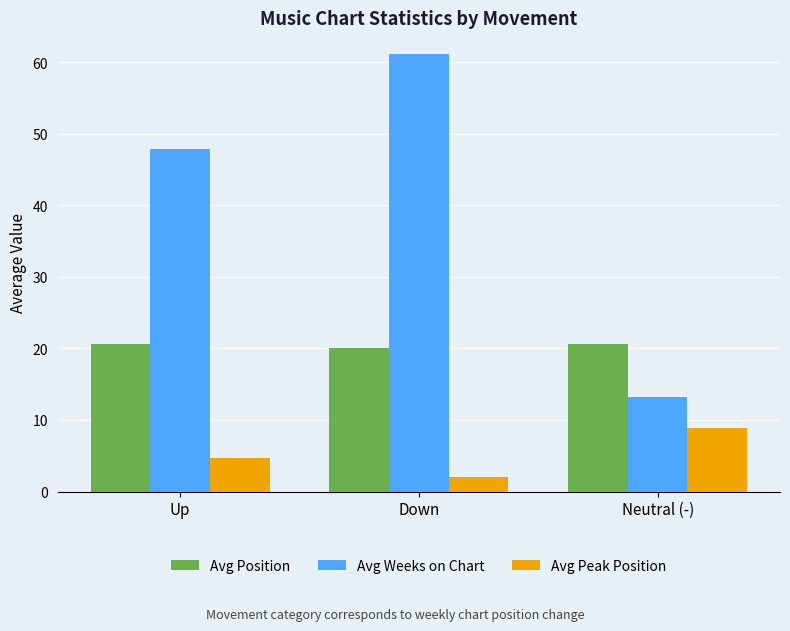

Count the number of categories in the chart.

3